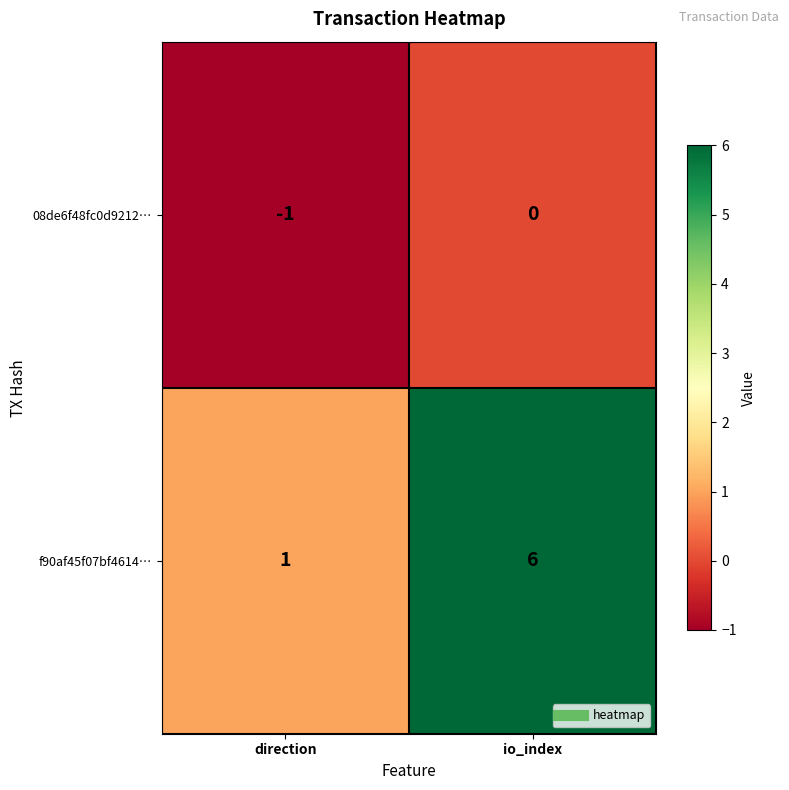

At which label is f90af45f07bf4614… closest to 3?

direction